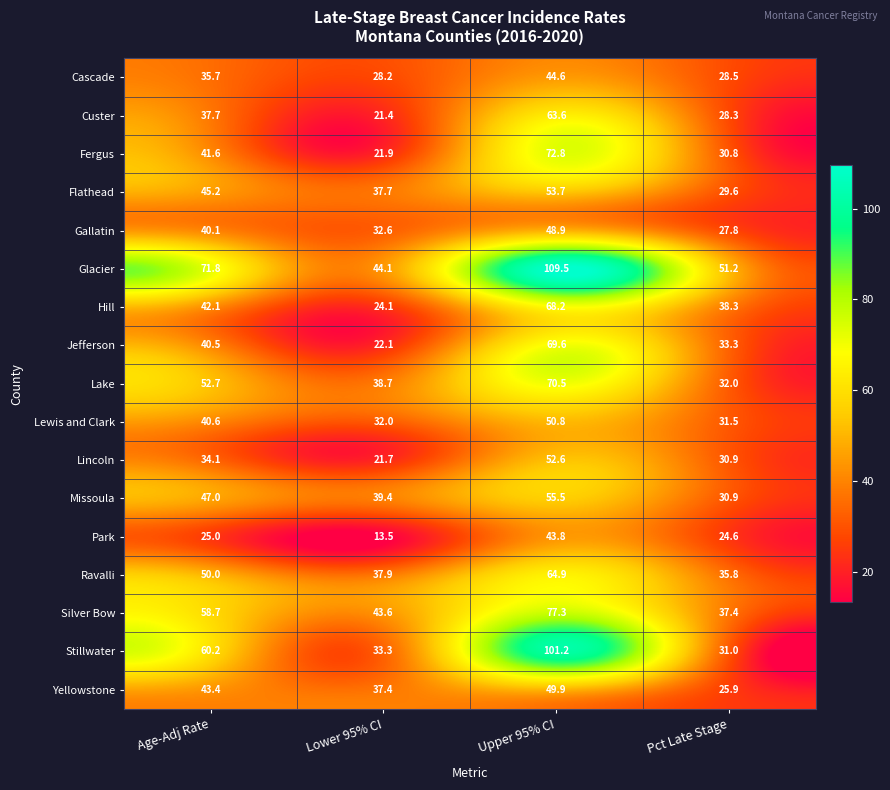

Which series changed the most between Lower 95% CI and Upper 95% CI?

Stillwater